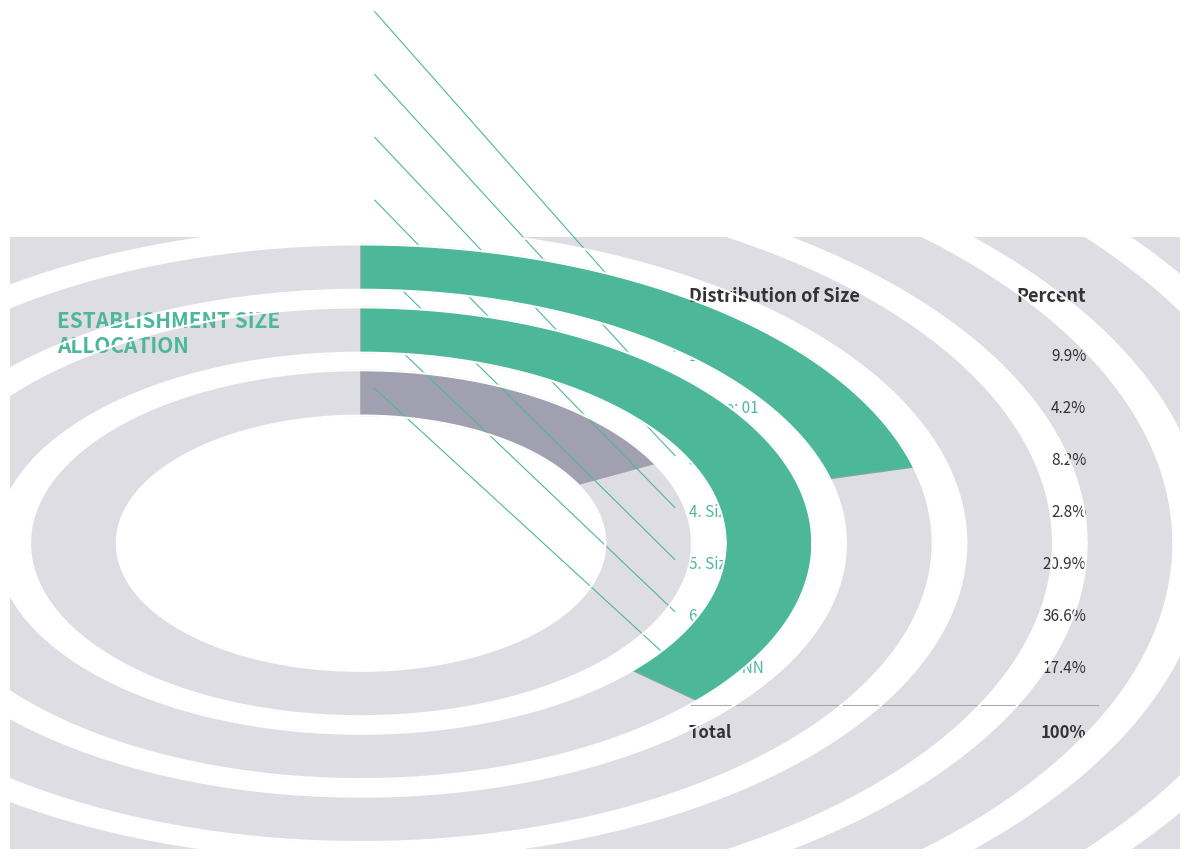

To the nearest percent, what percentage of the pie is 12?

37%